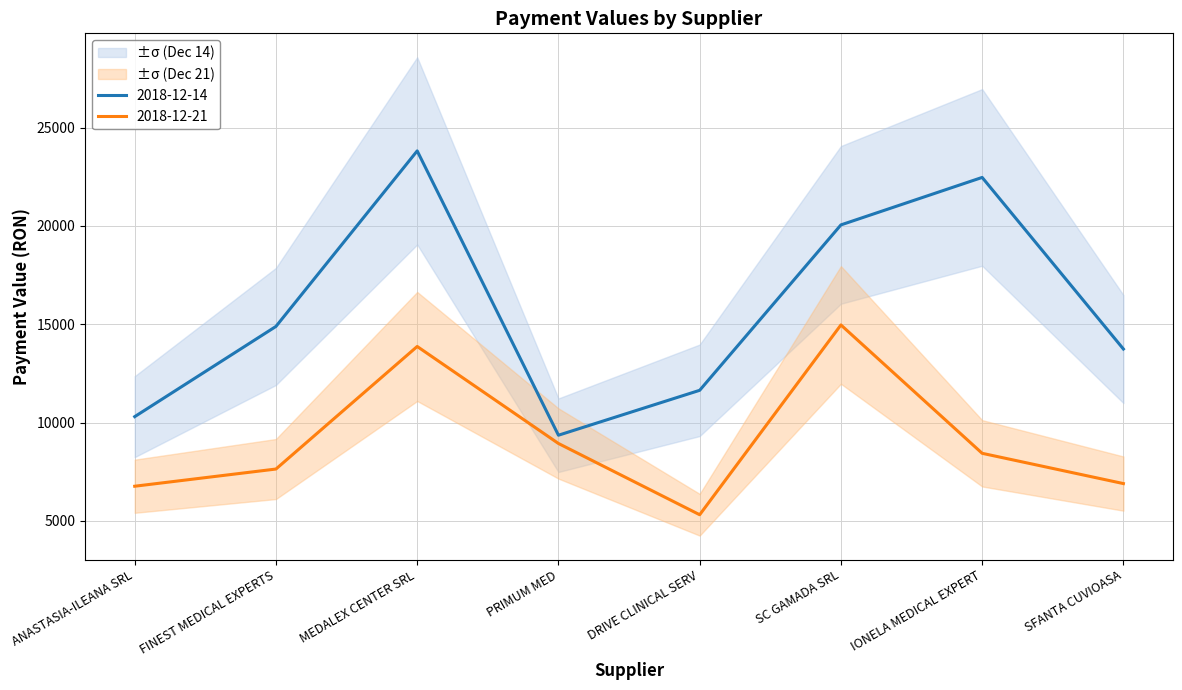

Is it true that 2018-12-14 equals 3599 at DRIVE CLINICAL SERV?

False